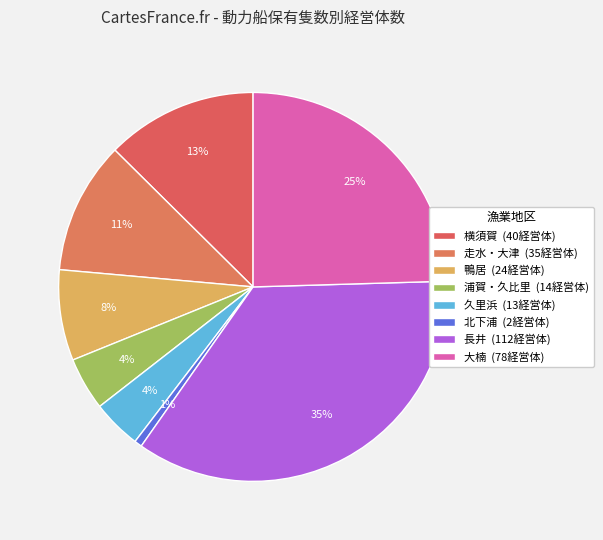

What percentage is the 浦賀・久比里 slice, to the nearest percent?

4%